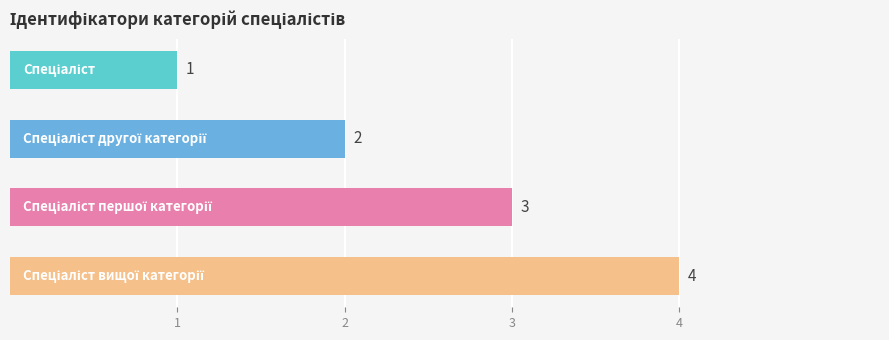

How many values are below 3?

2